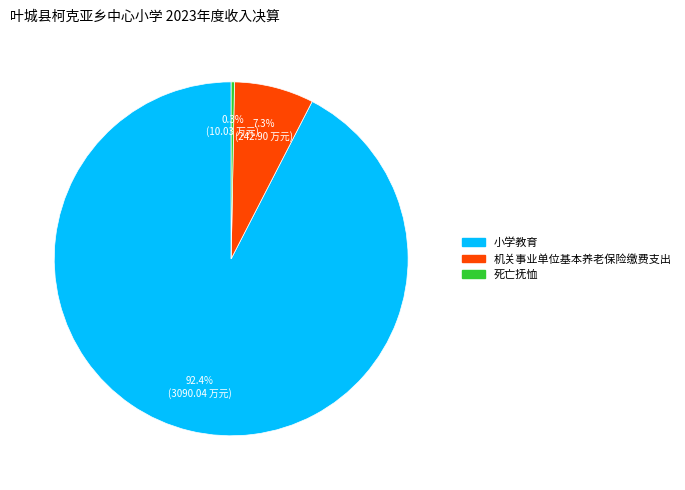

Combined, what portion of the pie is 机关事业单位基本养老保险缴费支出 and 死亡抚恤?

7.6%